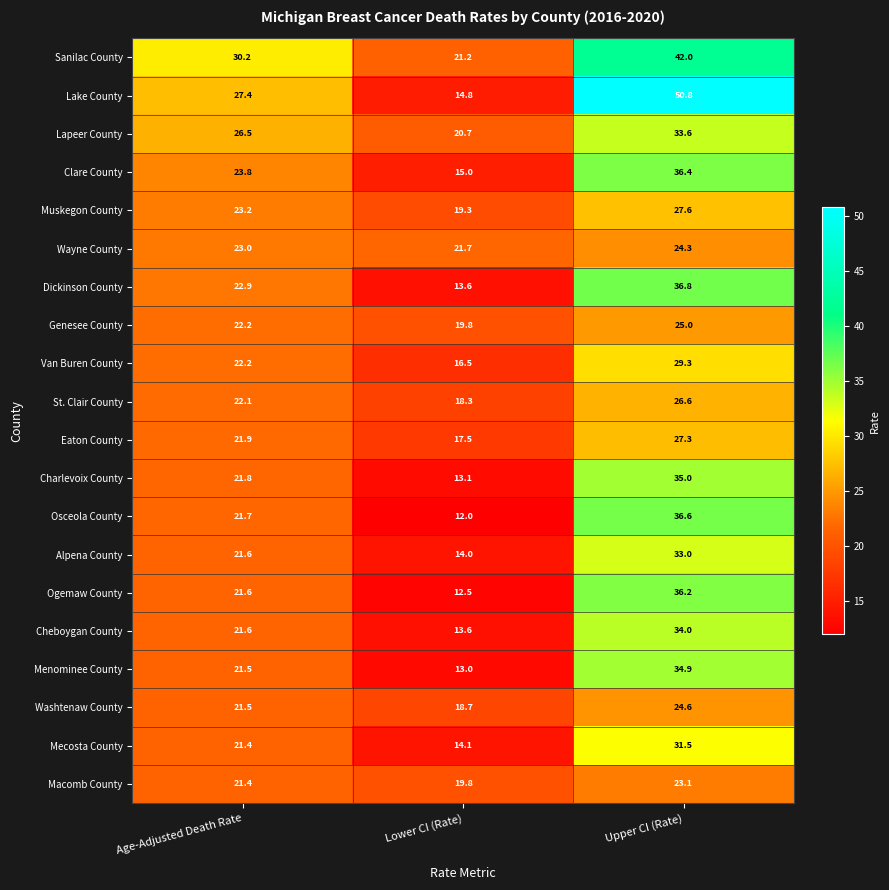

How many data points in Osceola County are above 21?

2